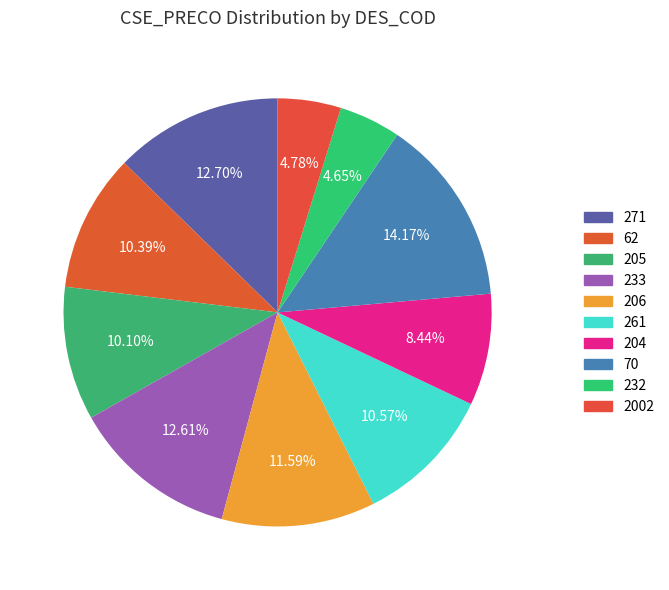

Count the number of slices in the pie.

10